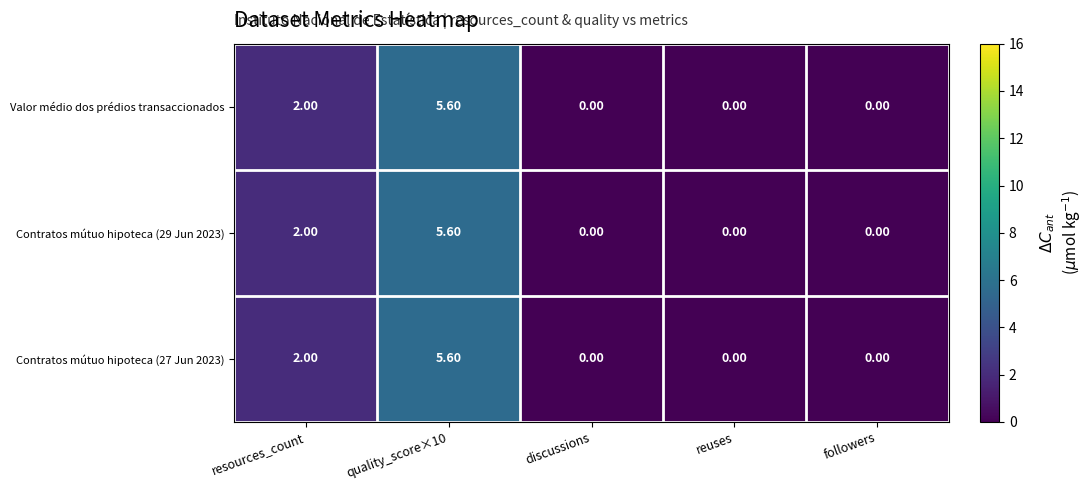

At which category is the sum across all series the highest?

quality_score×10